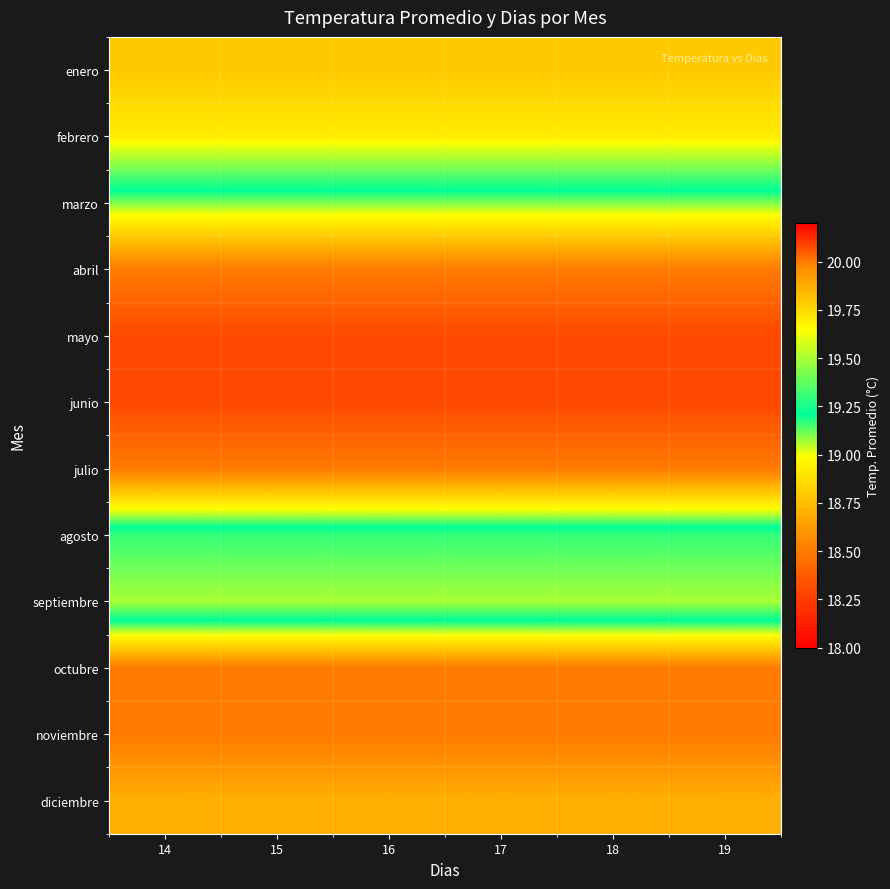

At how many categories does at least one series exceed 18?

6